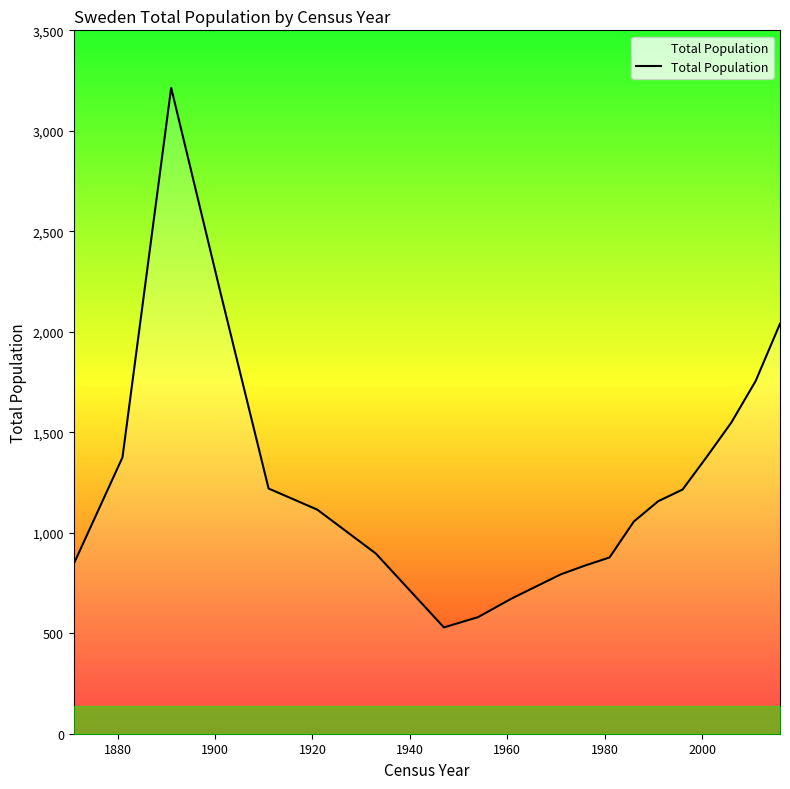

What is the difference between the maximum and minimum values?

2685